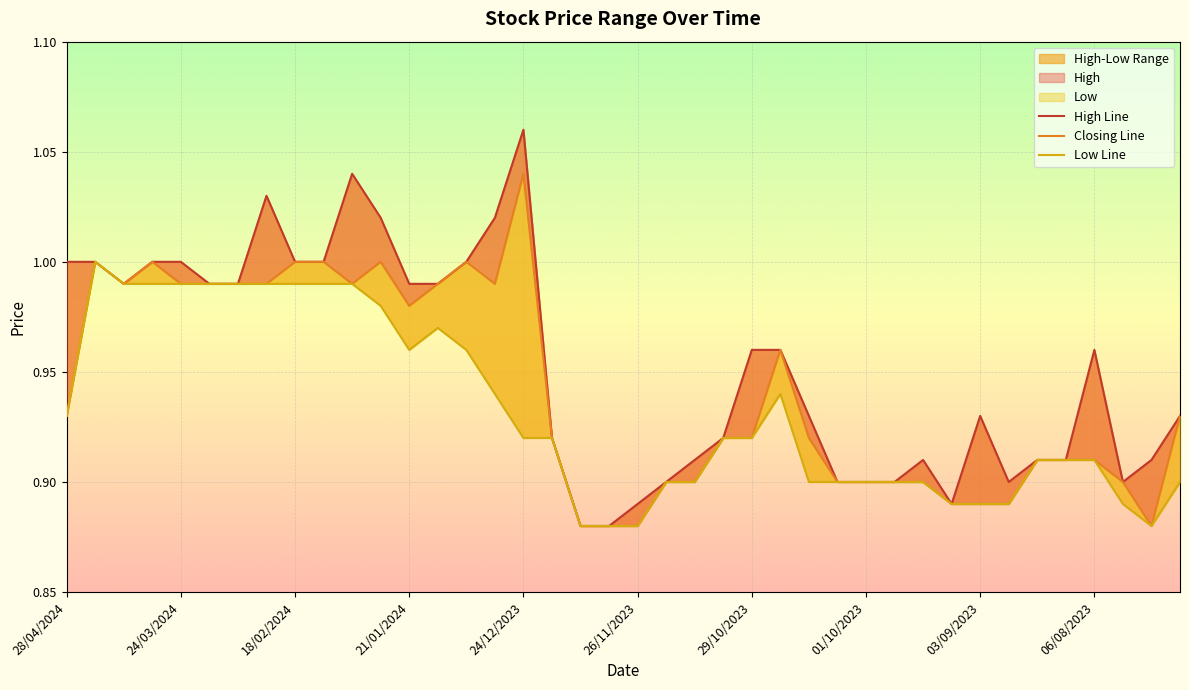

What is the difference between the second highest and minimum values in the Closing Line series?

0.1